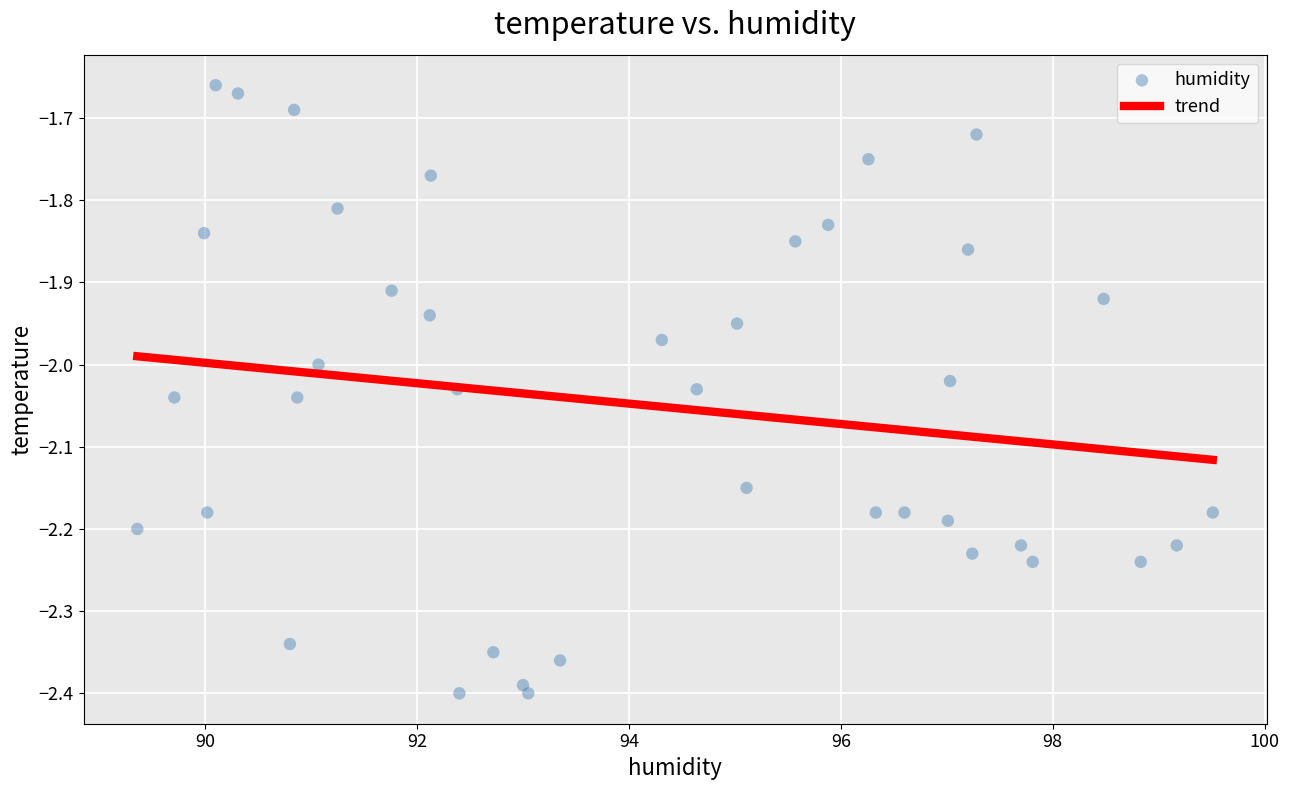

What is the range of X values (max minus min)?

10.2